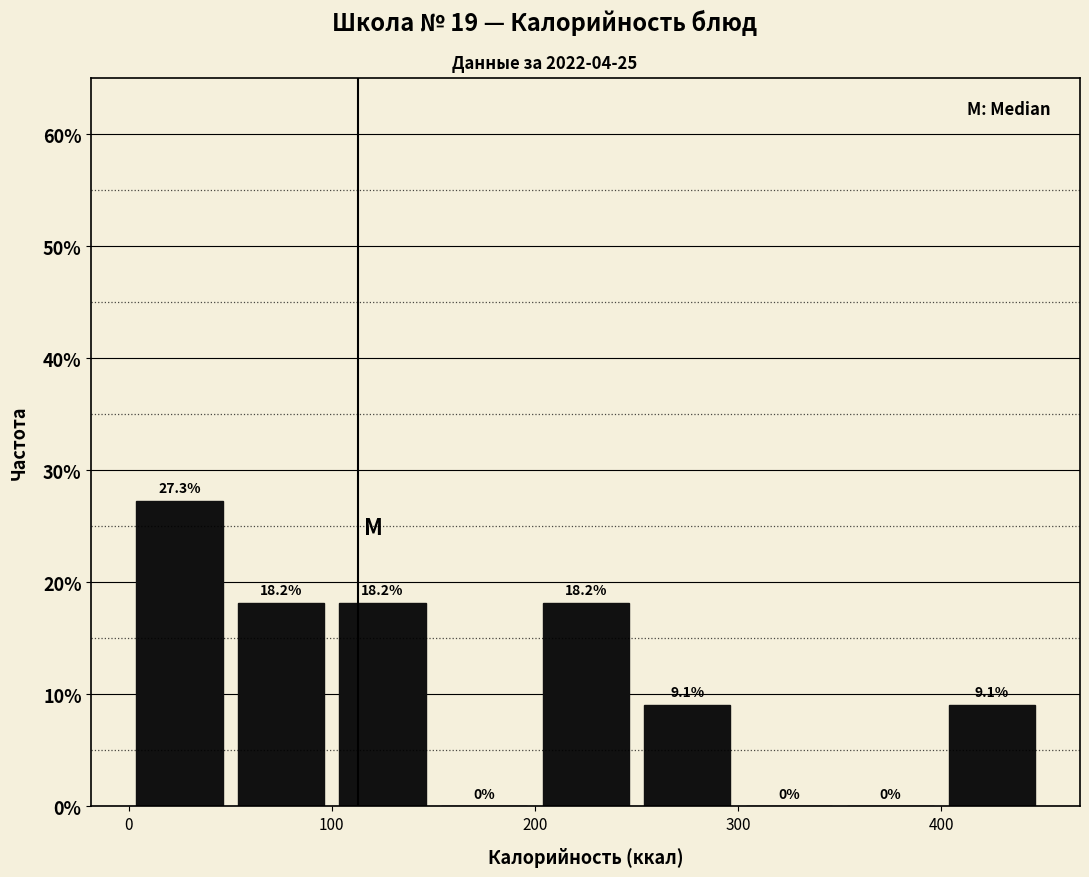

Reading left to right, list every bar in this chart as the range it spans on the x-axis followed by its height.

0 to 50: 27.3
50 to 100: 18.2
100 to 150: 18.2
150 to 200: 0.0
200 to 250: 18.2
250 to 300: 9.1
300 to 350: 0.0
350 to 400: 0.0
400 to 450: 9.1